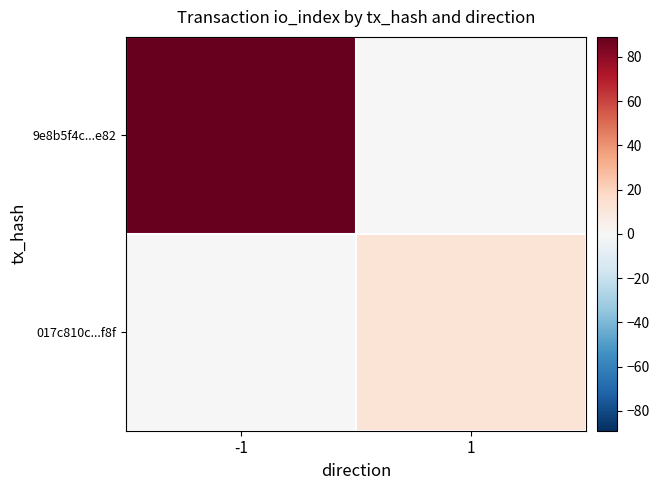

Reading left to right, list all the values displayed in this chart.

9e8b5f4c...e82: -1=89	1=0
017c810c...f8f: -1=0	1=12